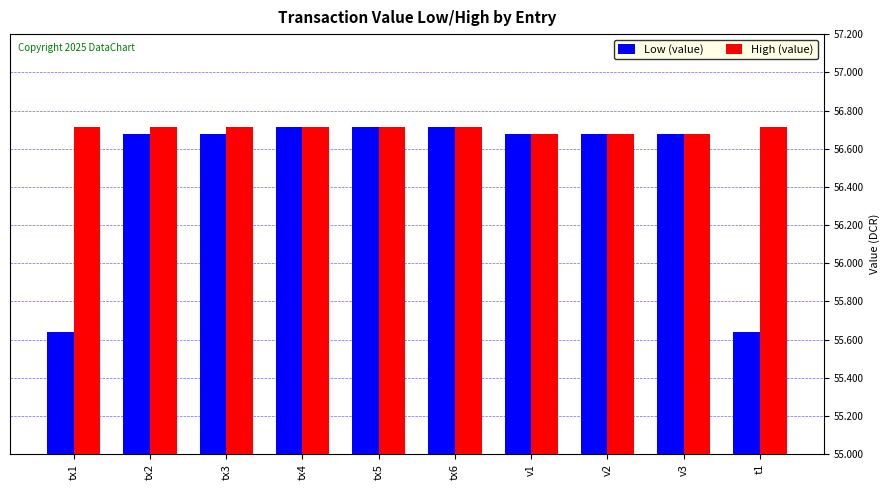

How many bars are there in each group?

2